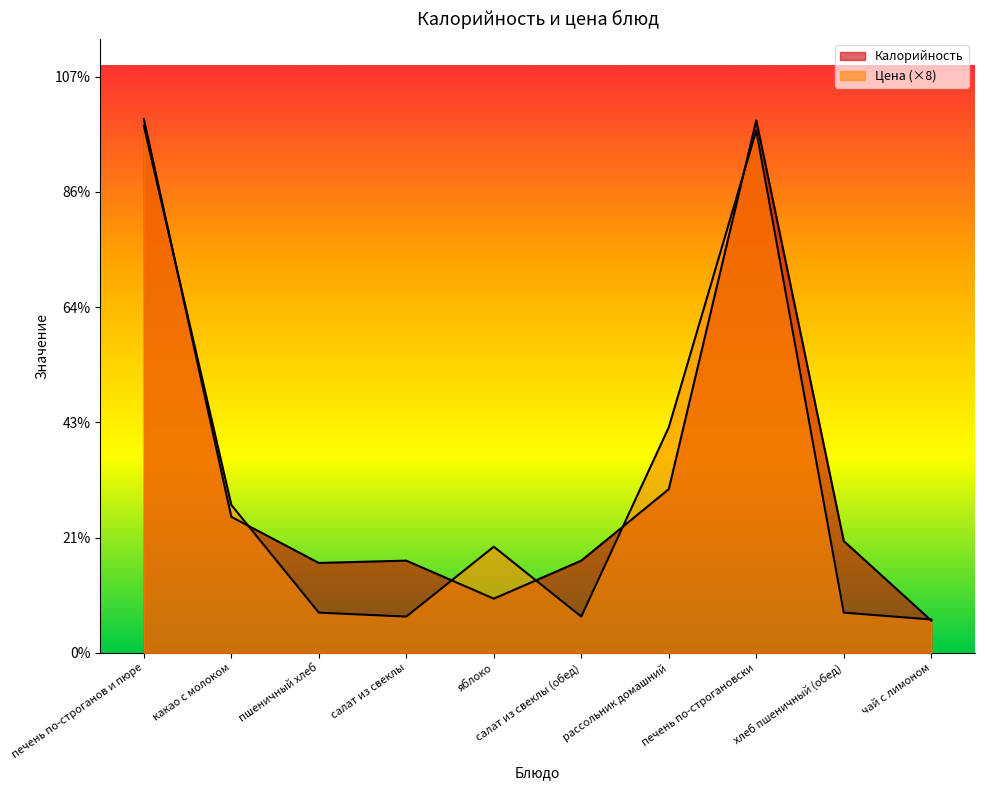

What is the total value across all series at какао с молоком?

246.3